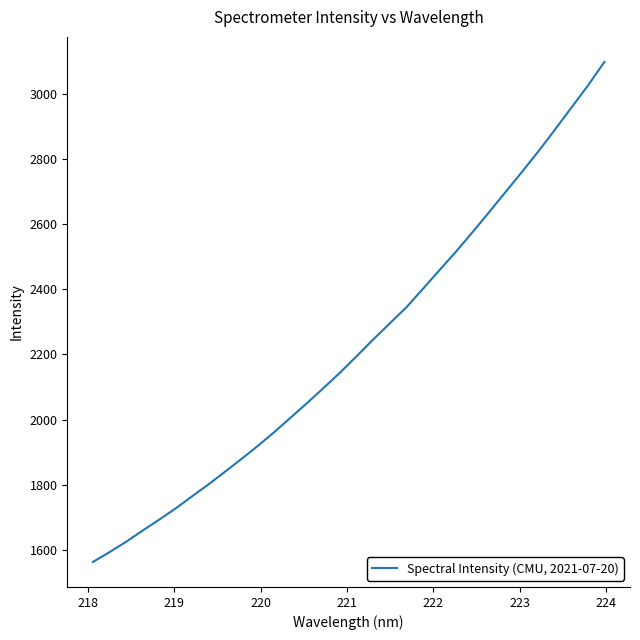

What is the difference between the maximum and minimum values?

1534.3